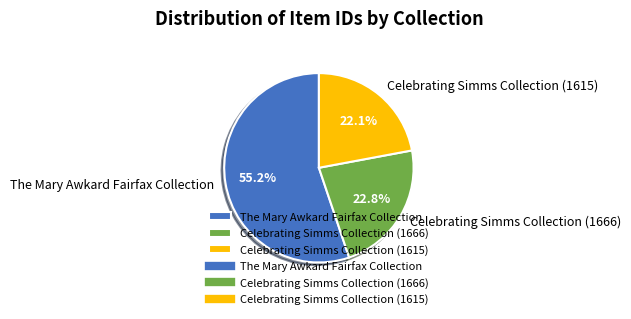

What is the largest slice in the pie chart?

The Mary Awkard Fairfax Collection